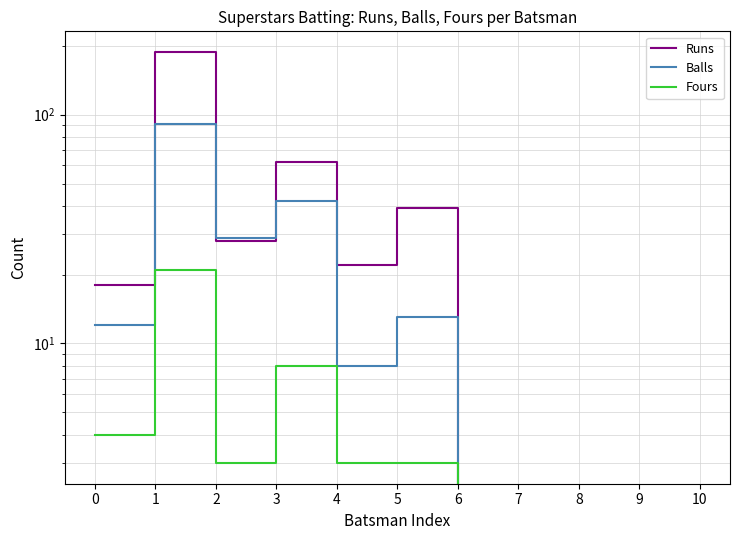

True or false: Balls has a value of 13 at 4.

False